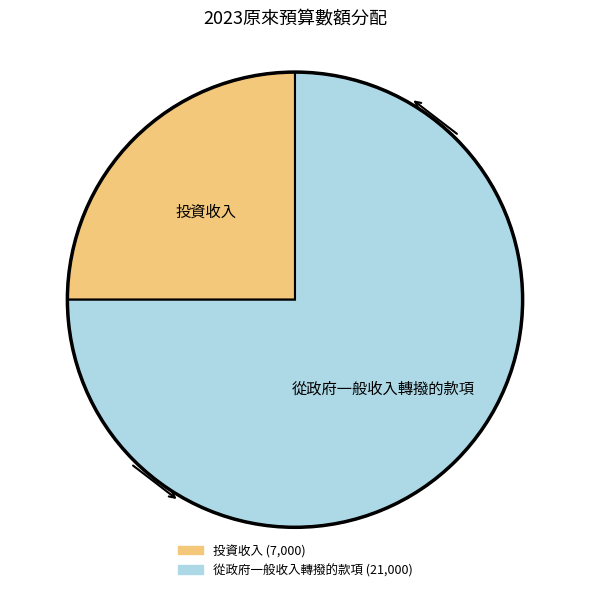

How many slices are in this pie chart?

2